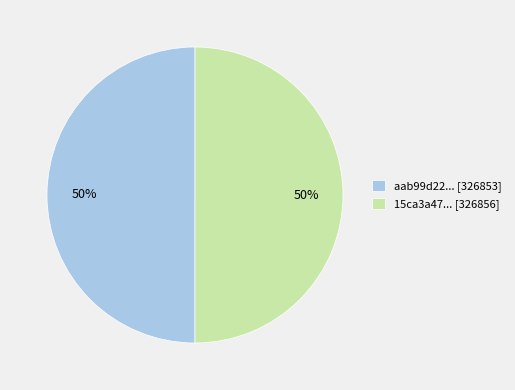

What is the ratio of the value at aab99d22... [326853] to the value at 15ca3a47... [326856]?

1.0